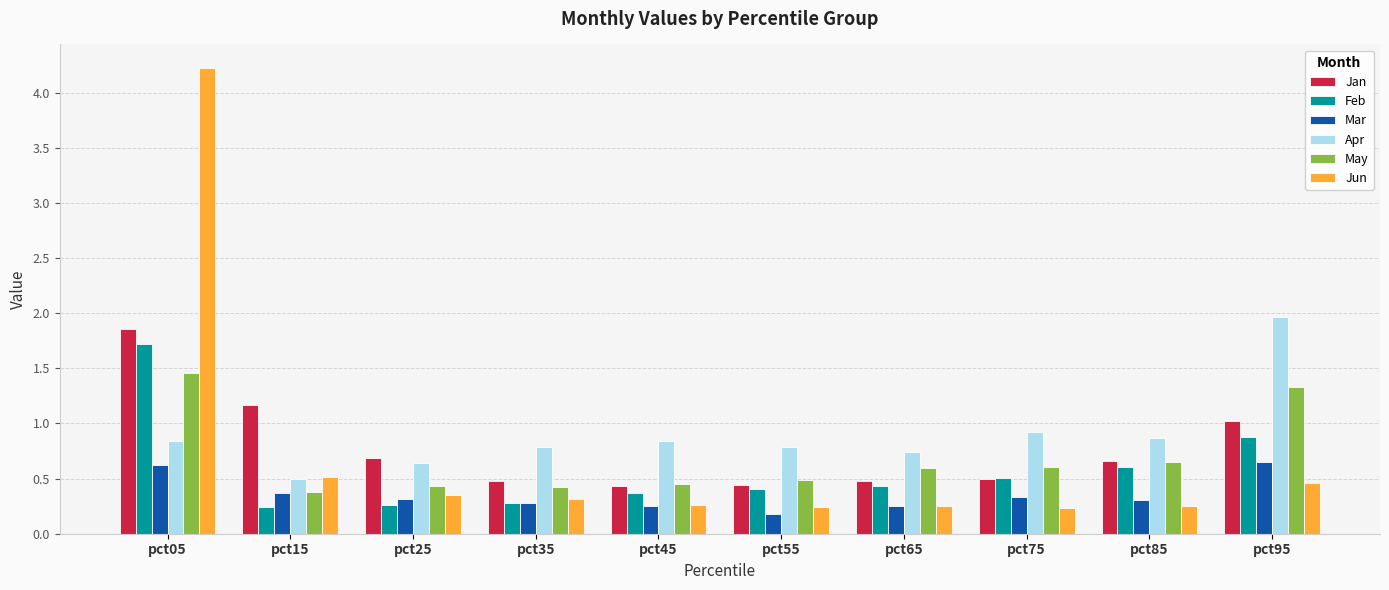

What are all the series names shown in the legend?

Jan, Feb, Mar, Apr, May, Jun